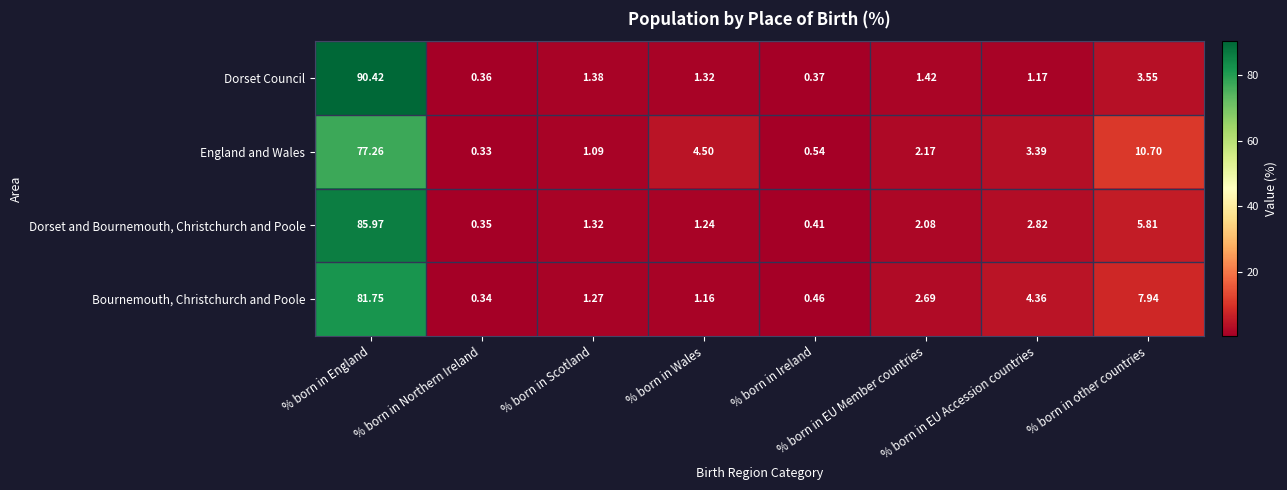

Which series has the largest total across all categories?

Dorset and Bournemouth, Christchurch and Poole